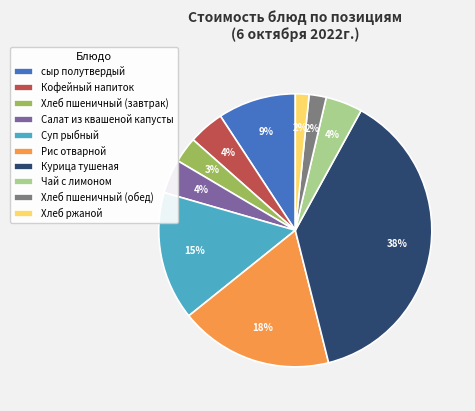

How many slices are in this pie chart?

10